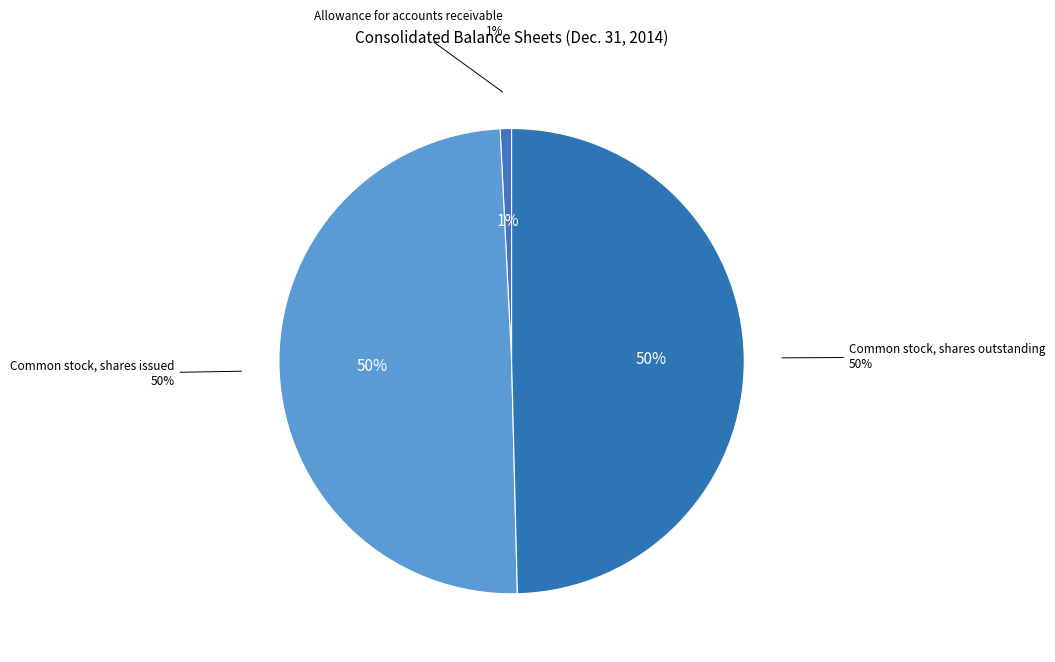

How many slices are in this pie chart?

3